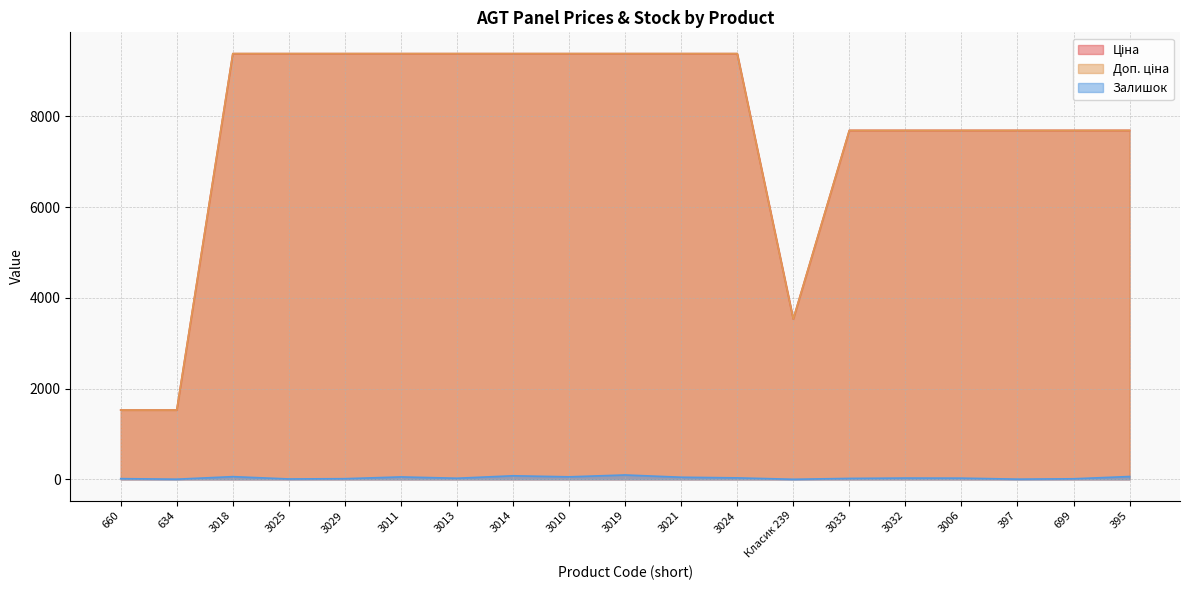

What is the difference between the Залишок values at 3025 and 3019?

88.0